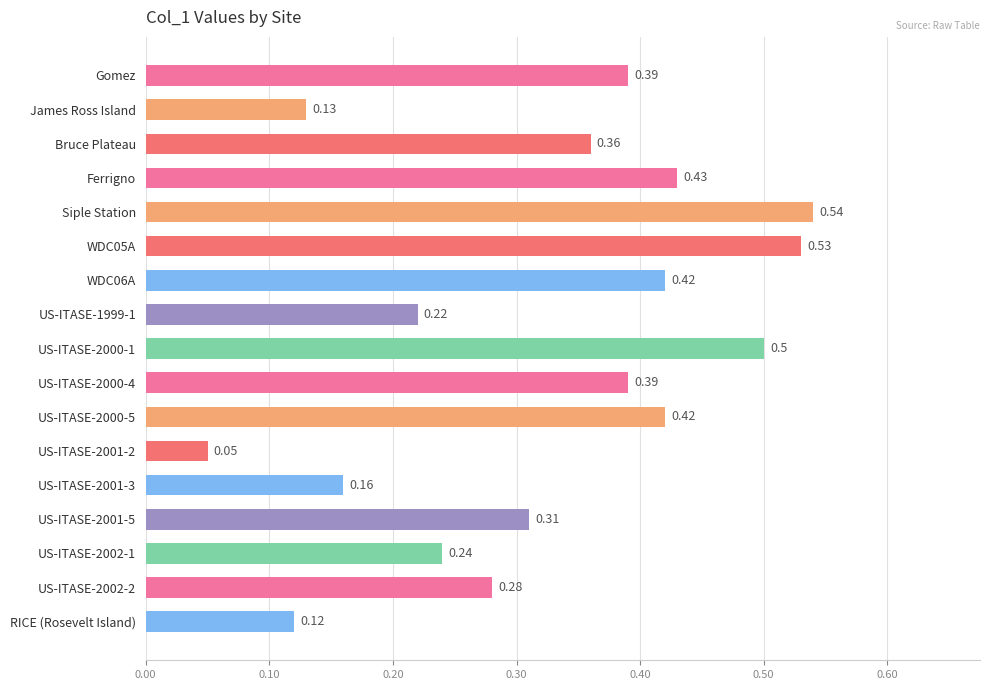

What is the change in value from Bruce Plateau to US-ITASE-2001-2?

-0.3